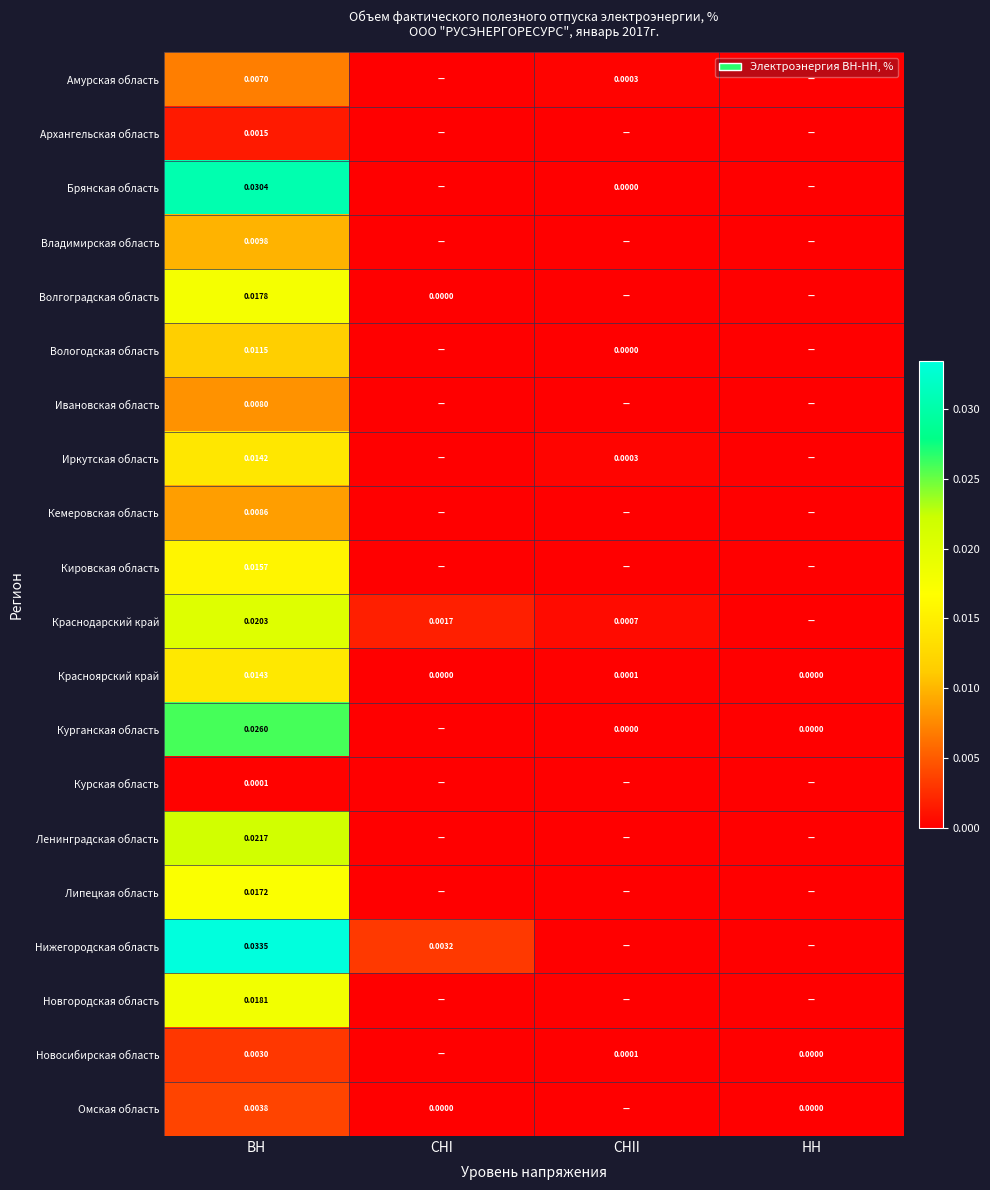

How many positive values does the Ленинградская область series have?

1